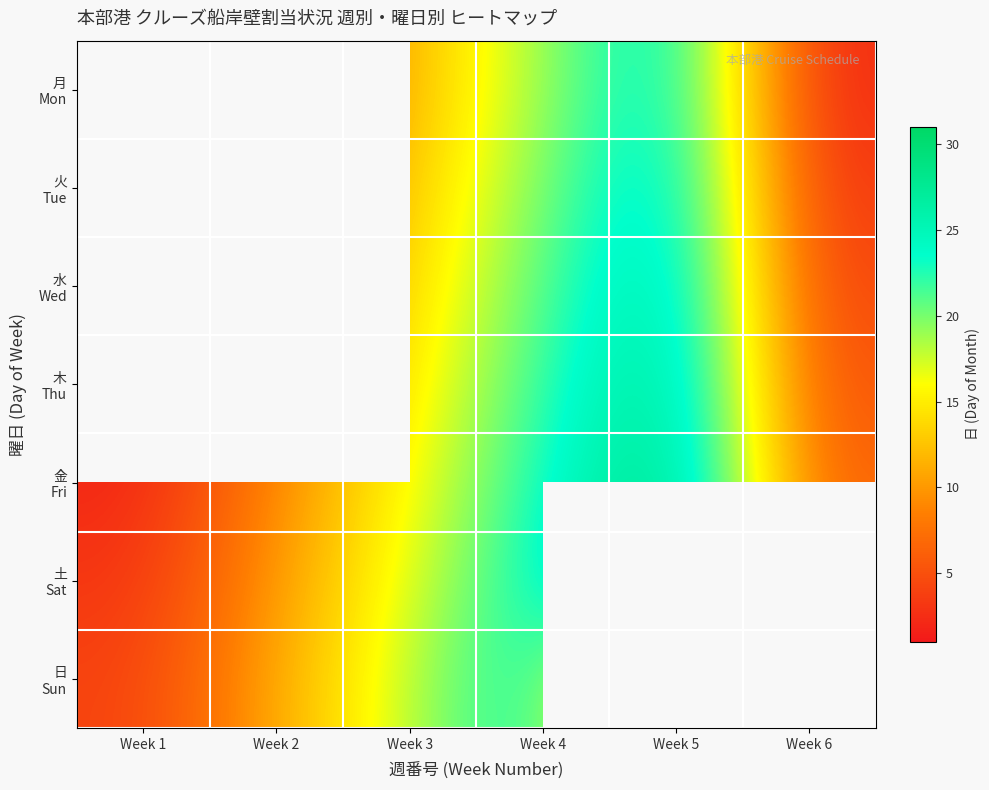

Read the 水 Wed value at Week 5.

28.0